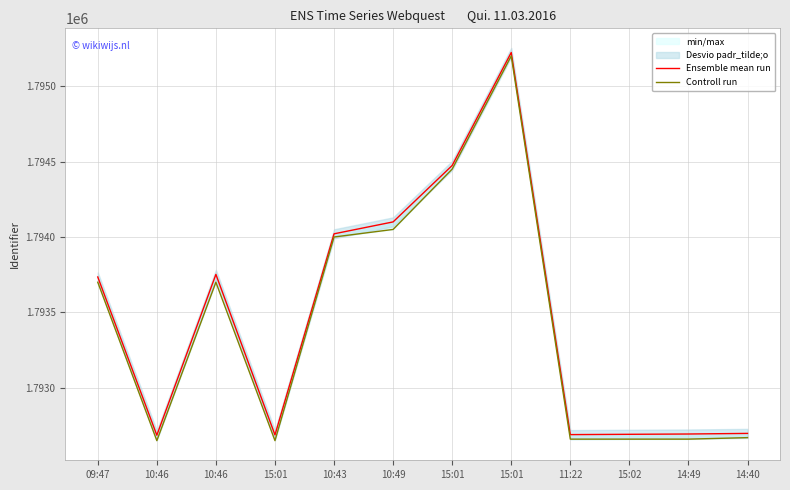

True or false: Ensemble mean run has a value of 3174903 at 10:49.

False